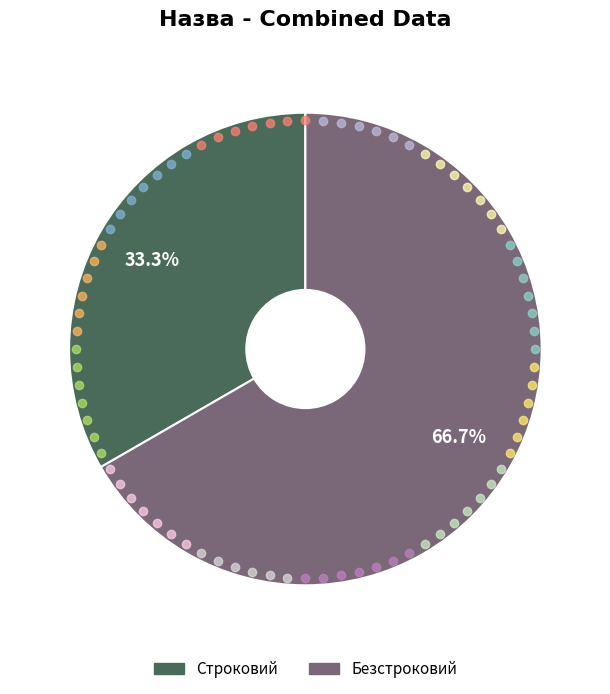

What is the largest slice in the pie chart?

Безстроковий